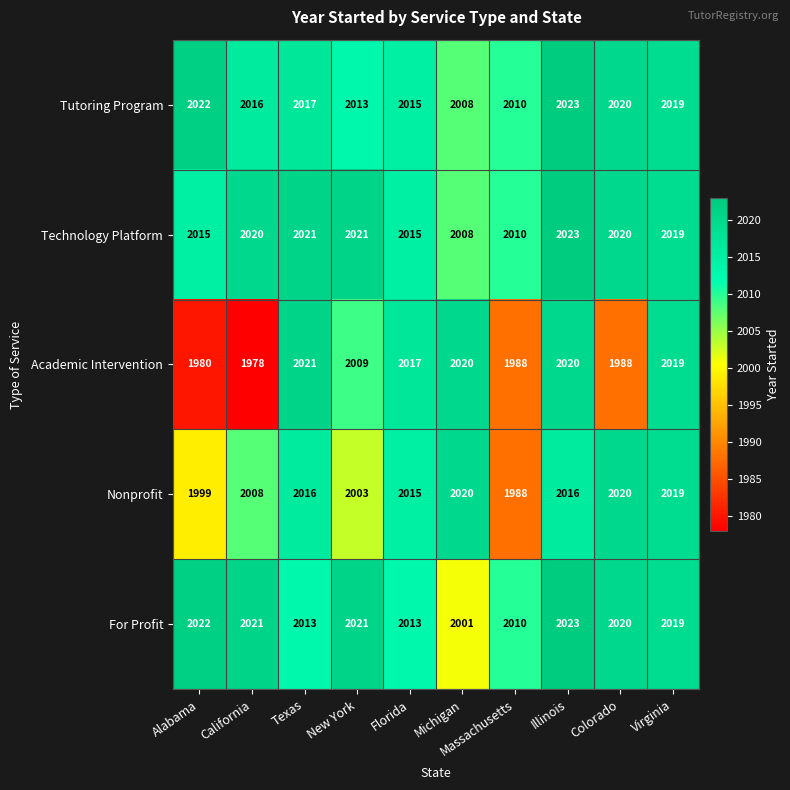

What is the minimum value for For Profit?

2001